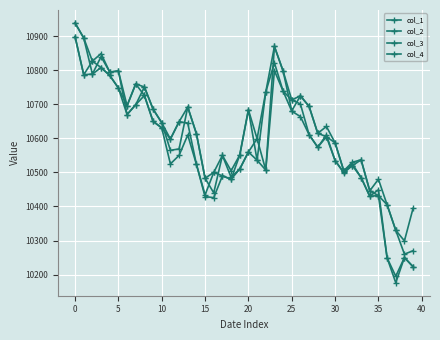

How many lines are shown in the chart?

4